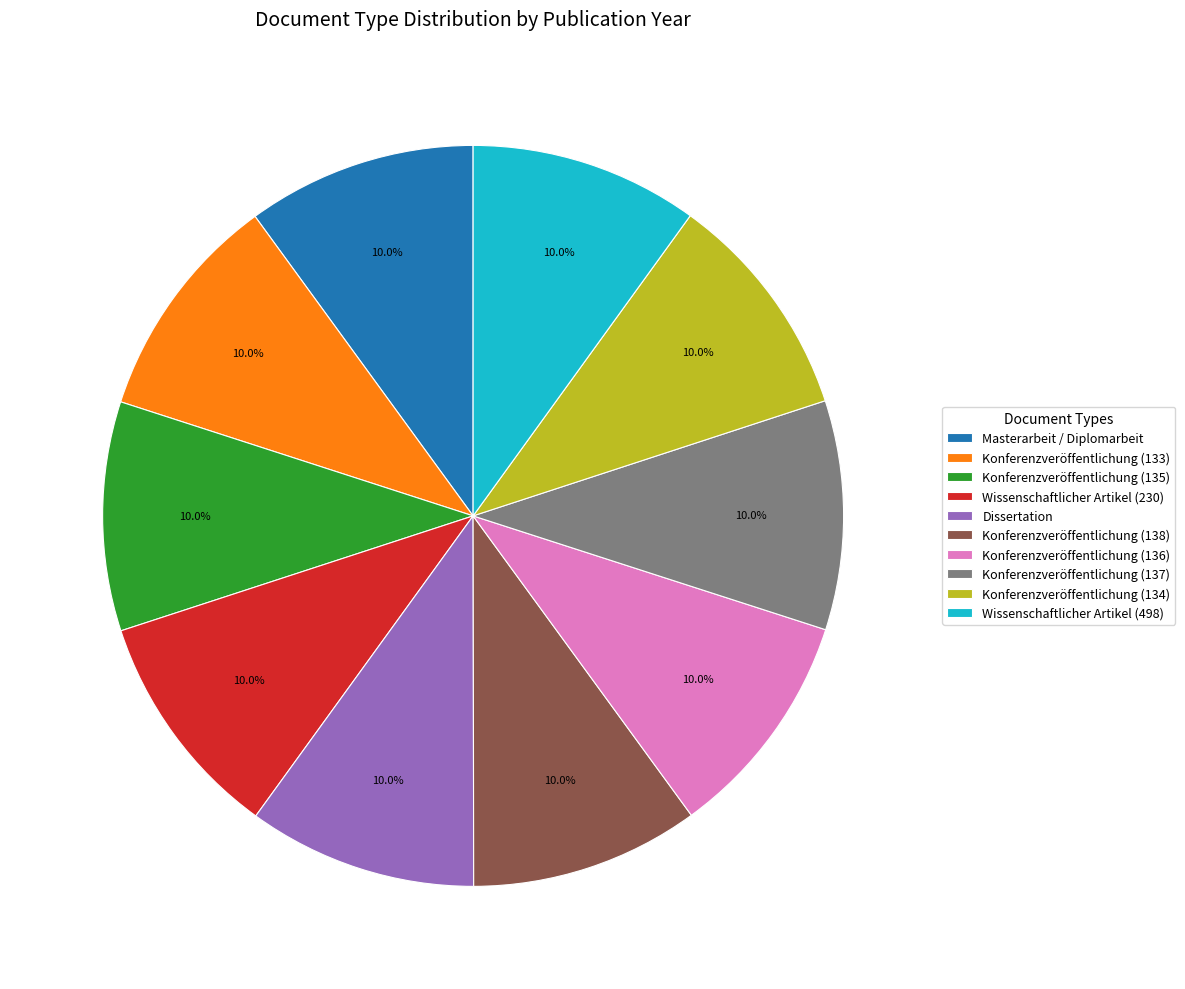

Count the number of slices in the pie.

10